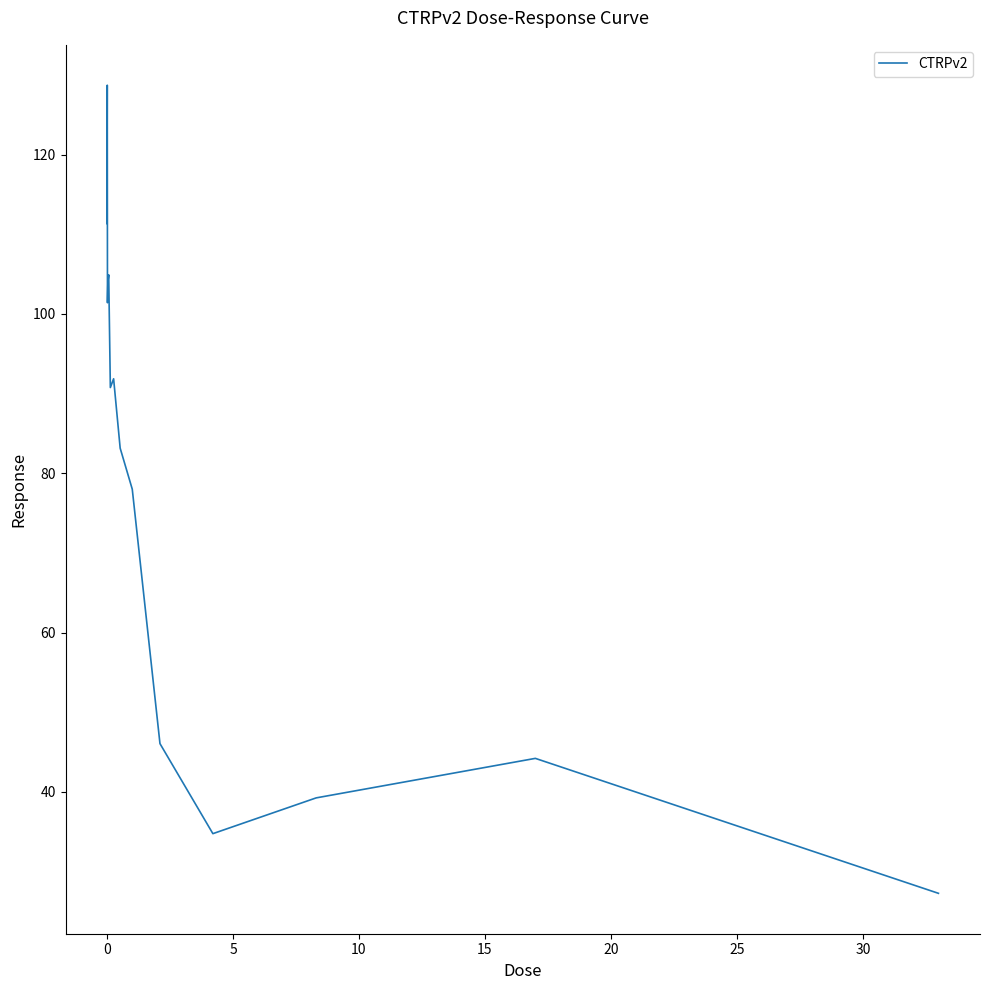

What is the maximum value shown in the chart?

128.7